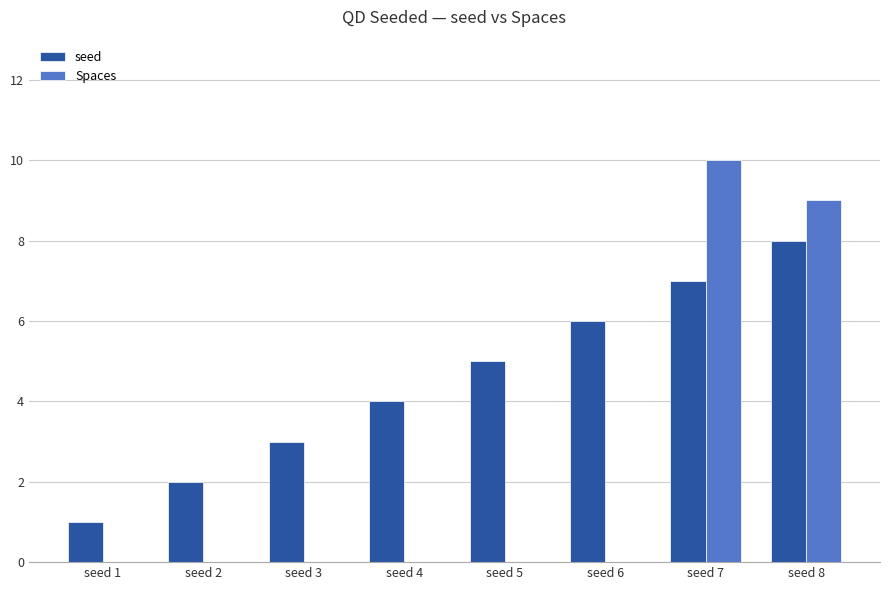

Which series has the largest total across all categories?

seed